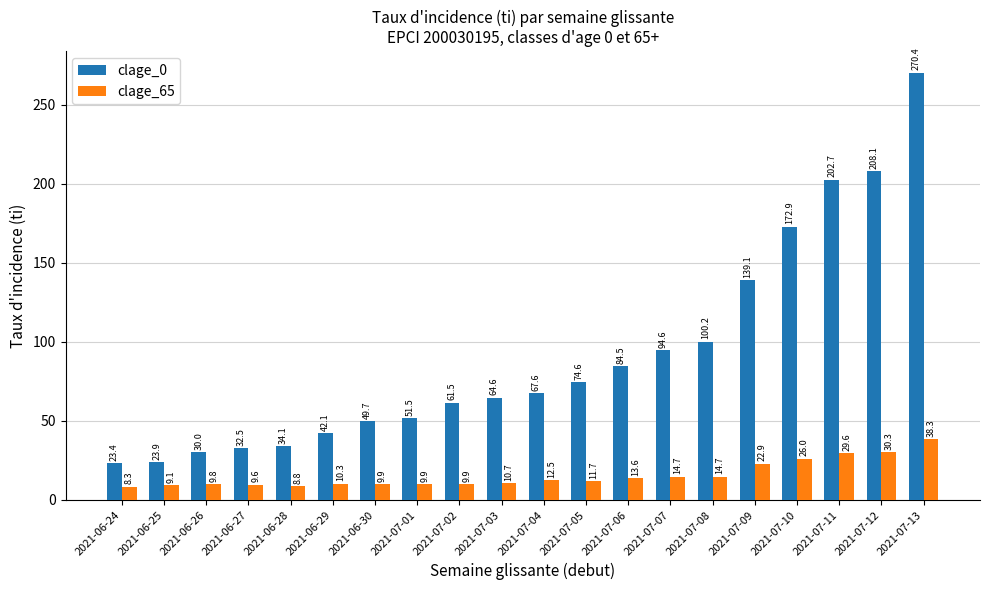

Which category has the lowest value in the clage_65 series?

2021-06-24